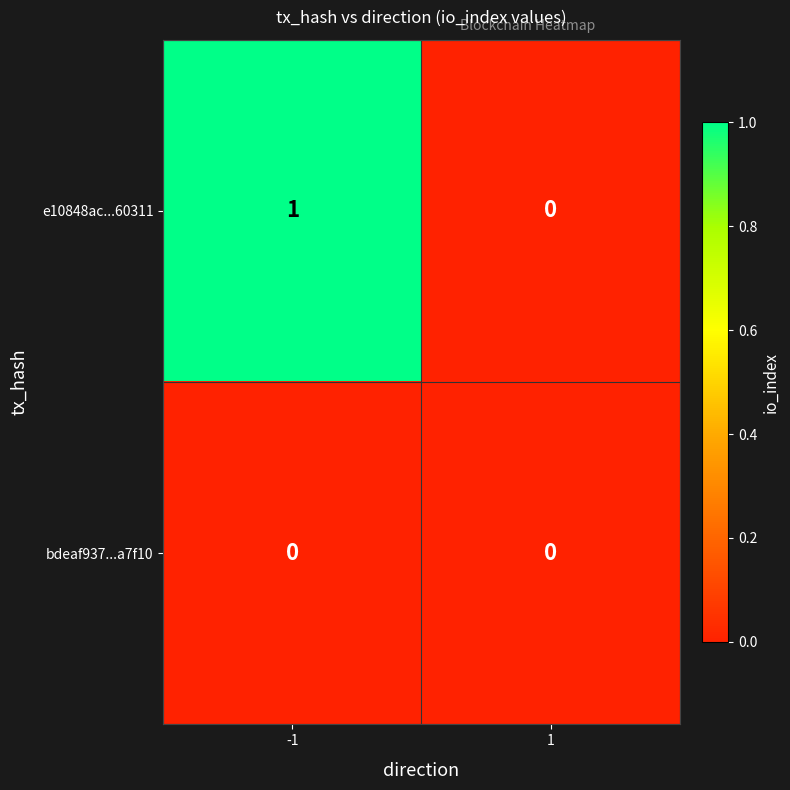

Which series has the widest spread of values?

e10848ac...60311